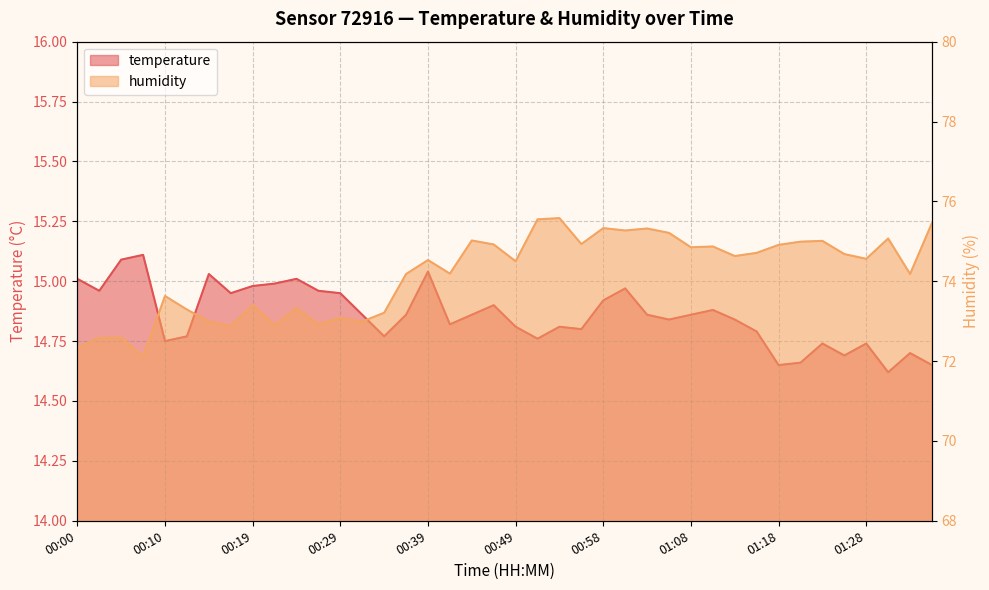

True or false: temperature has more than 0 interior local peaks.

True